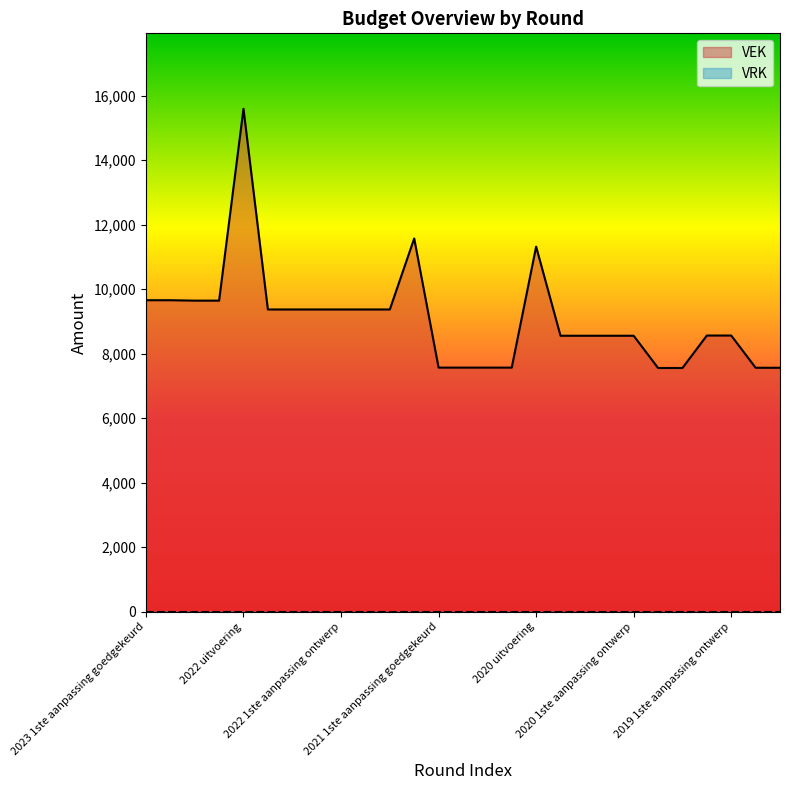

What is the label of the 12th point from the left?

2021 uitvoering